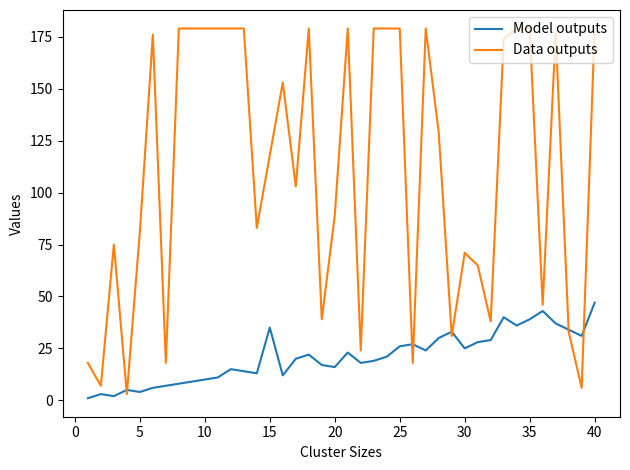

Which series has the widest spread of values?

Data outputs